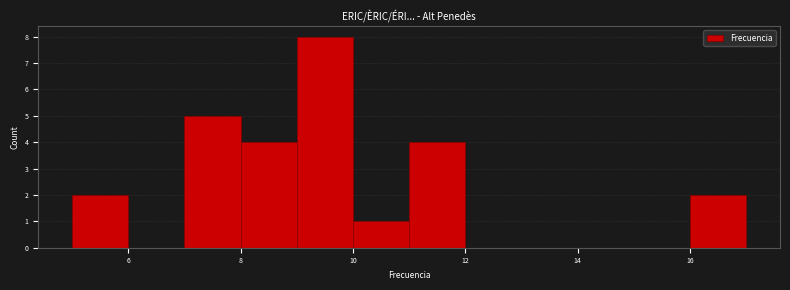

How tall is the bar that spans 16 to 17 on the x-axis? The values are not printed on the chart, so give them approximately, as read against the axis.

2